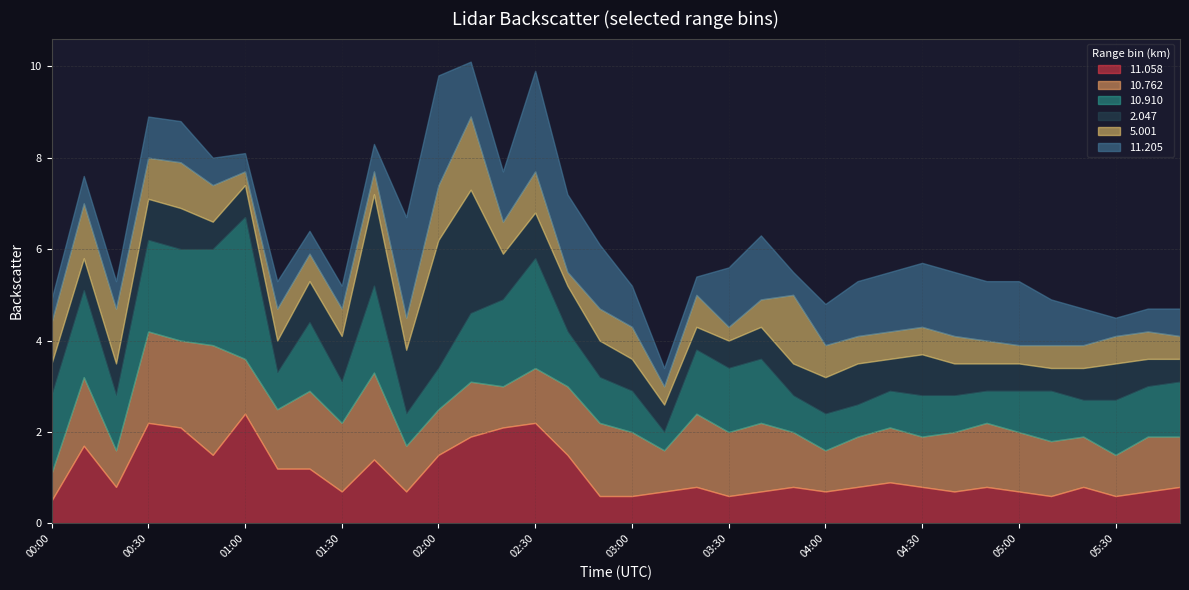

What are all the series names shown in the legend?

11.058, 10.762, 10.910, 2.047, 5.001, 11.205